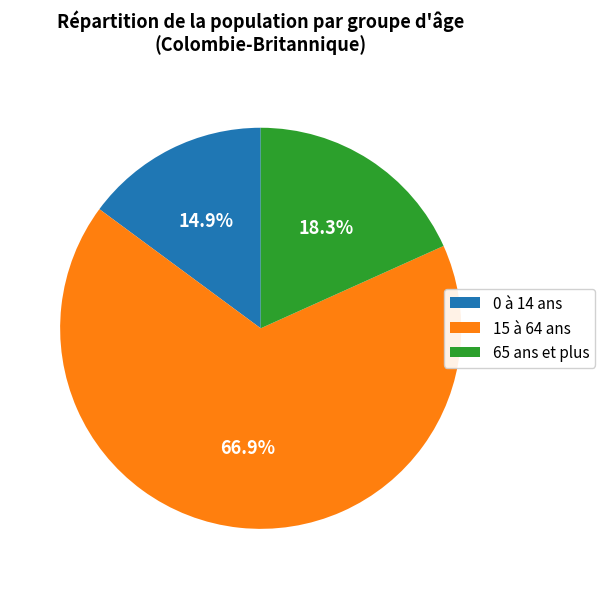

The 0 à 14 ans slice represents 1% of the pie. True or false?

False